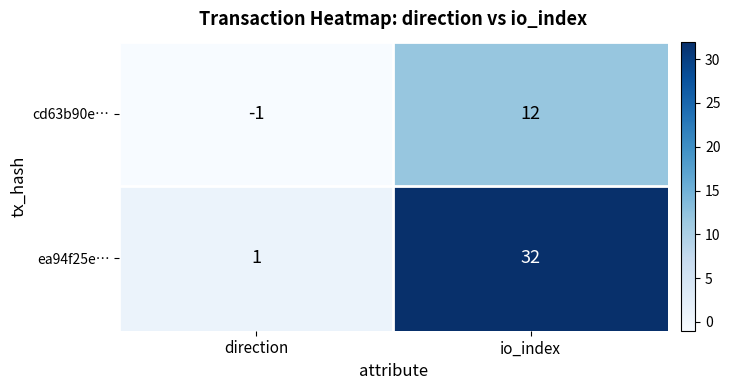

What is the difference between the highest and lowest values at io_index?

20